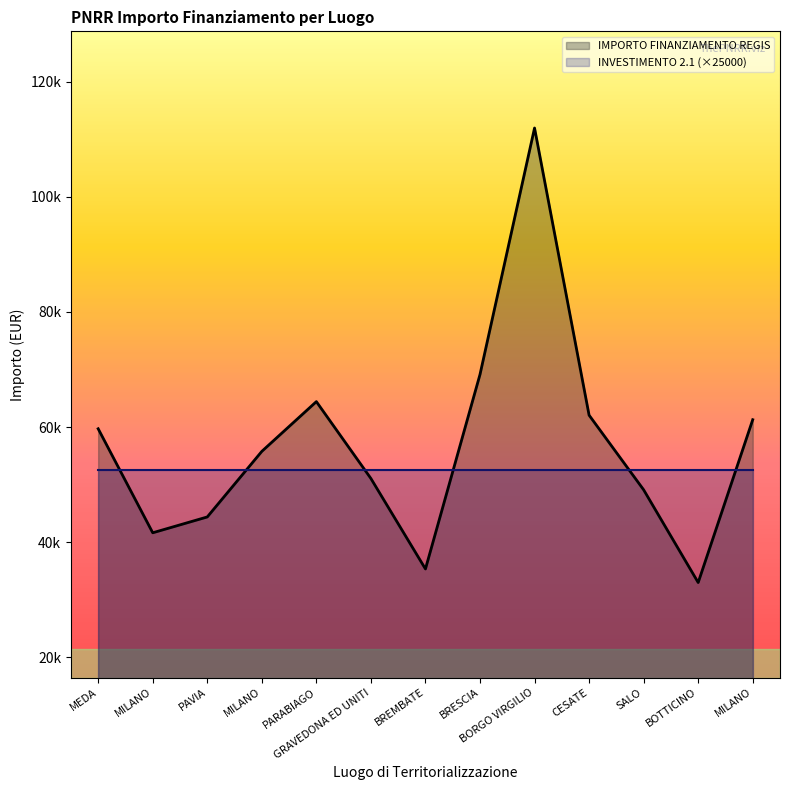

What is the value of the 11th point from the left?

49100.5